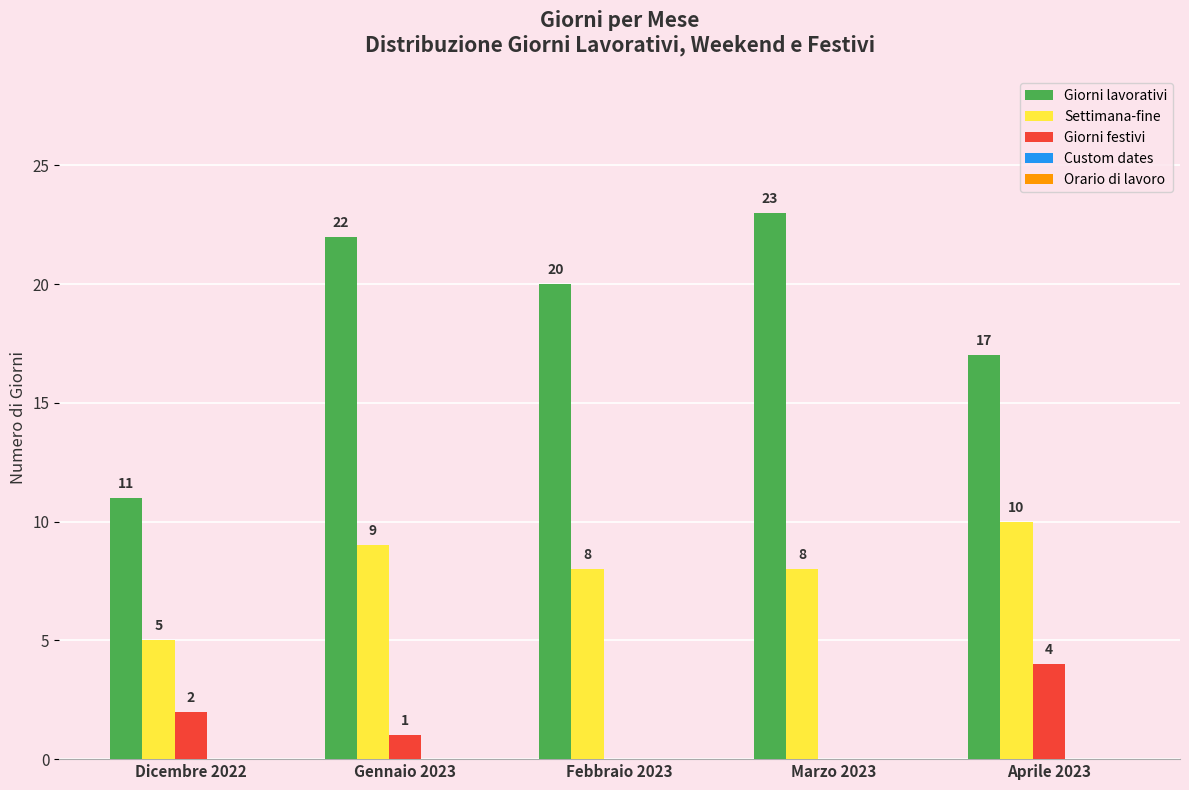

What is the maximum value shown in the chart?

23